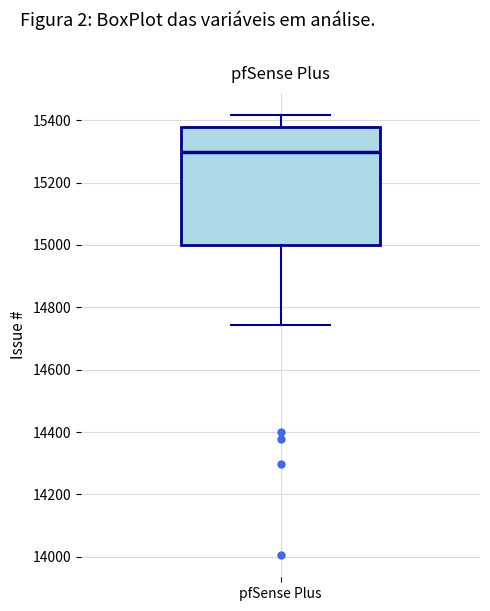

Where does the upper whisker of the box for pfSense Plus end on the y-axis? The values are not printed on the chart, so give them approximately, as read against the axis.

15420